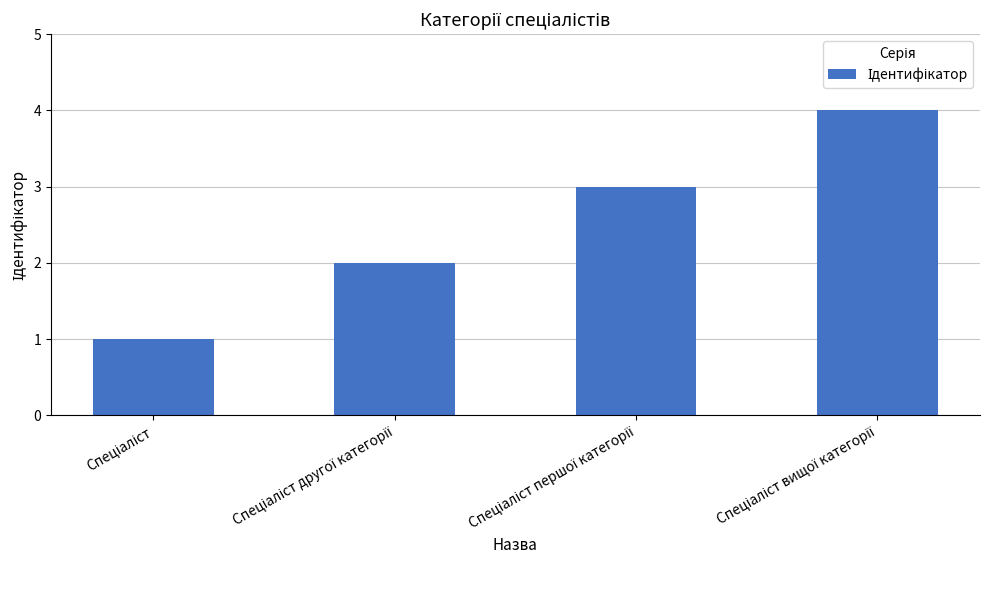

What is the greatest value displayed?

4